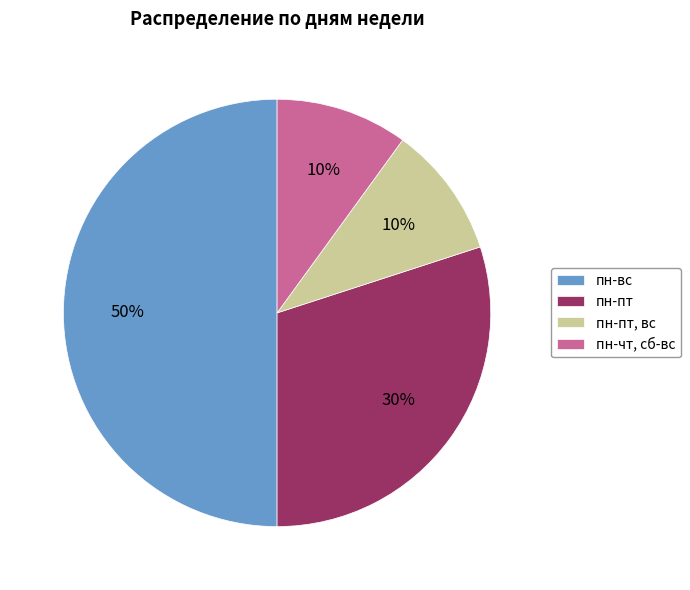

Is the sum of пн-пт, вс and пн-чт, сб-вс greater than half?

No